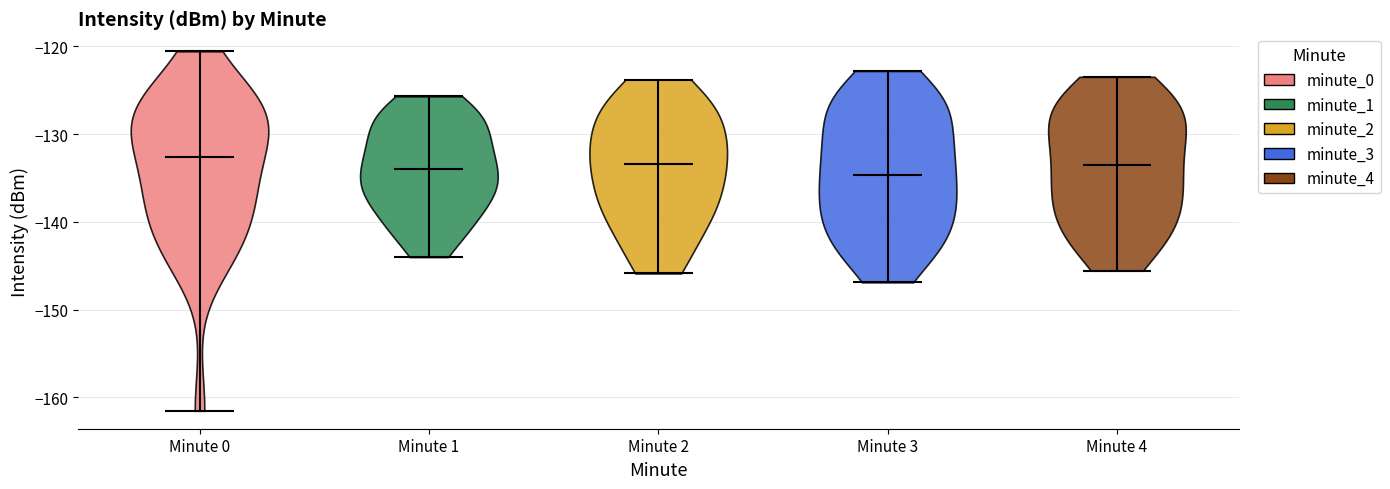

Reading left to right, read every violin against the y-axis: where its median line is, and the lowest and highest points it reaches. The values are not printed on the chart, so give them approximately, as read against the axis.

Minute 0: median line -133, lowest point -162, highest point -121
Minute 1: median line -134, lowest point -144, highest point -126
Minute 2: median line -133, lowest point -146, highest point -124
Minute 3: median line -135, lowest point -147, highest point -123
Minute 4: median line -134, lowest point -146, highest point -123